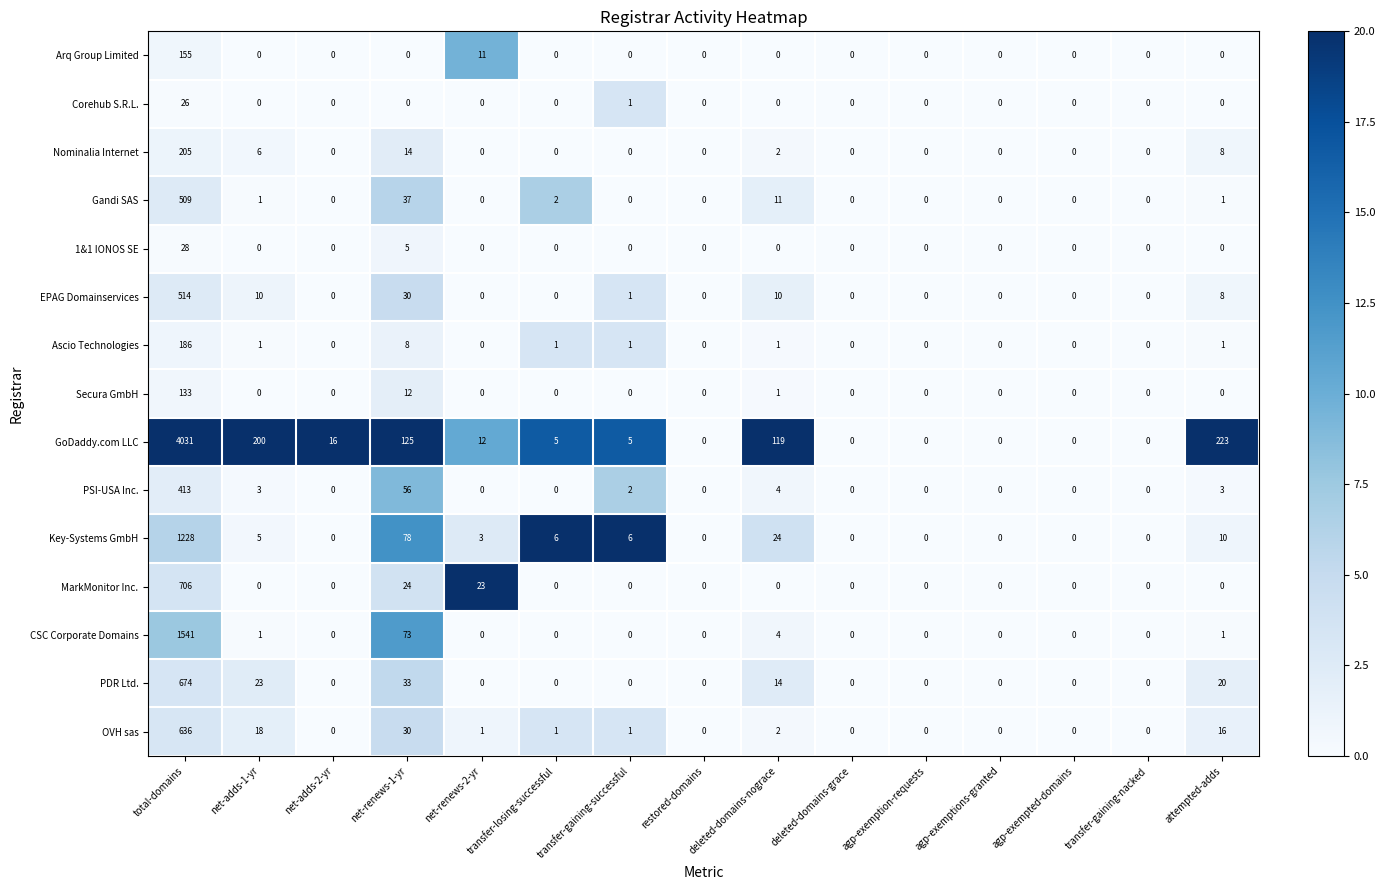

What is the sum of all Corehub S.R.L. values?

27